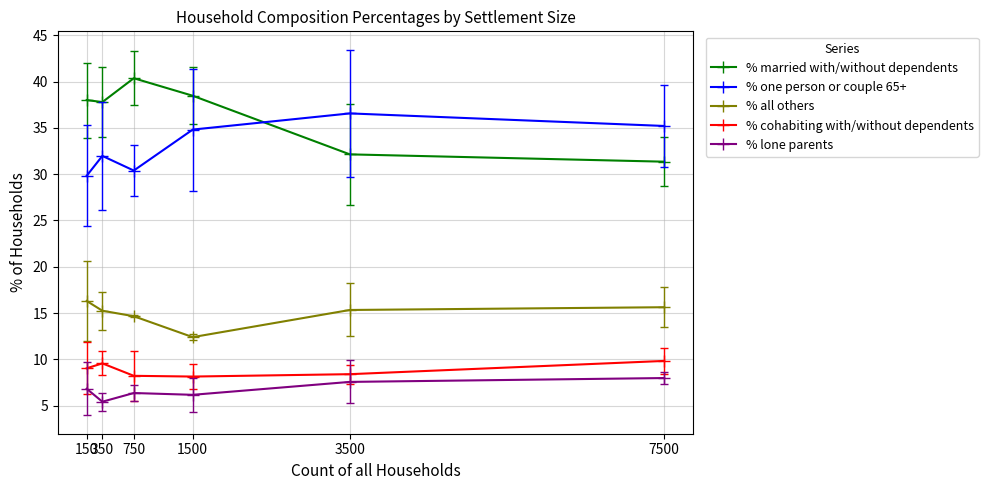

True or false: % cohabiting with/without dependents has a value of 8.2 at 750.

True